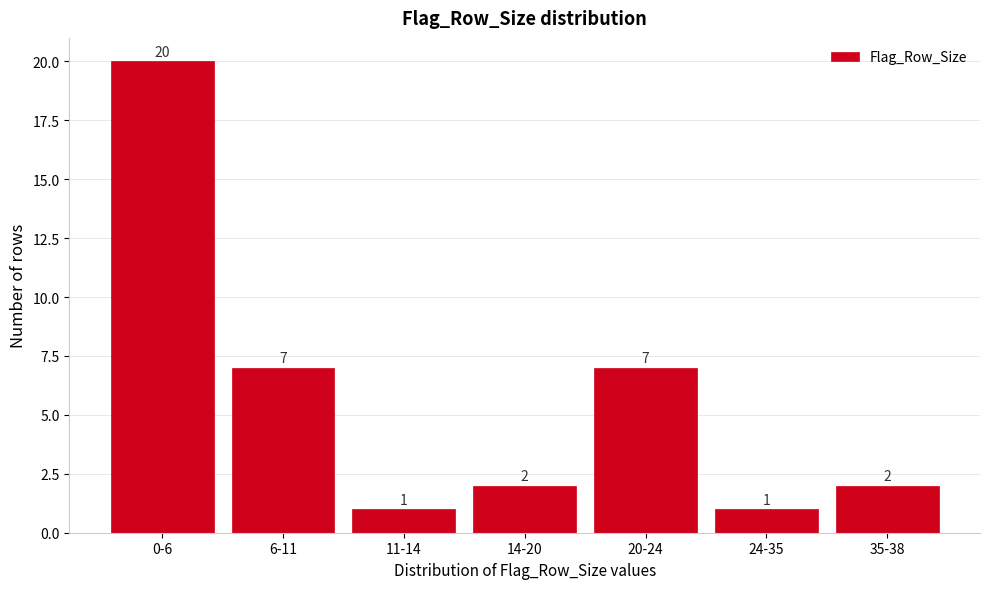

Reading right to left, list all the values displayed in this chart.

2	1	7	2	1	7	20